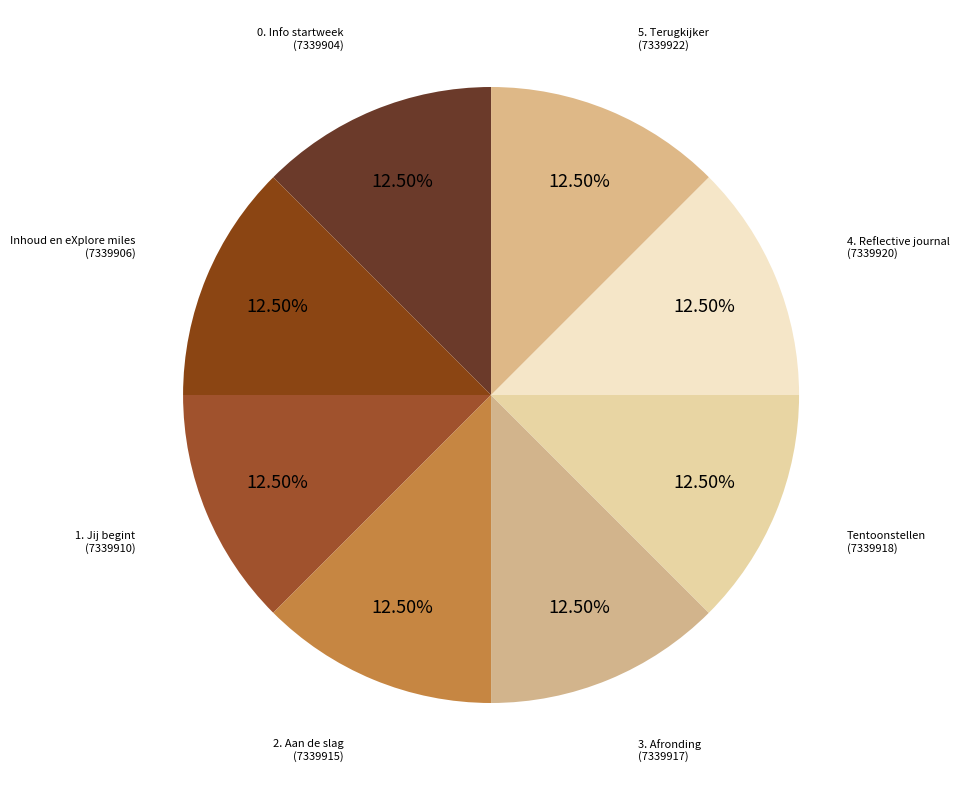

How many segments does this pie chart have?

8